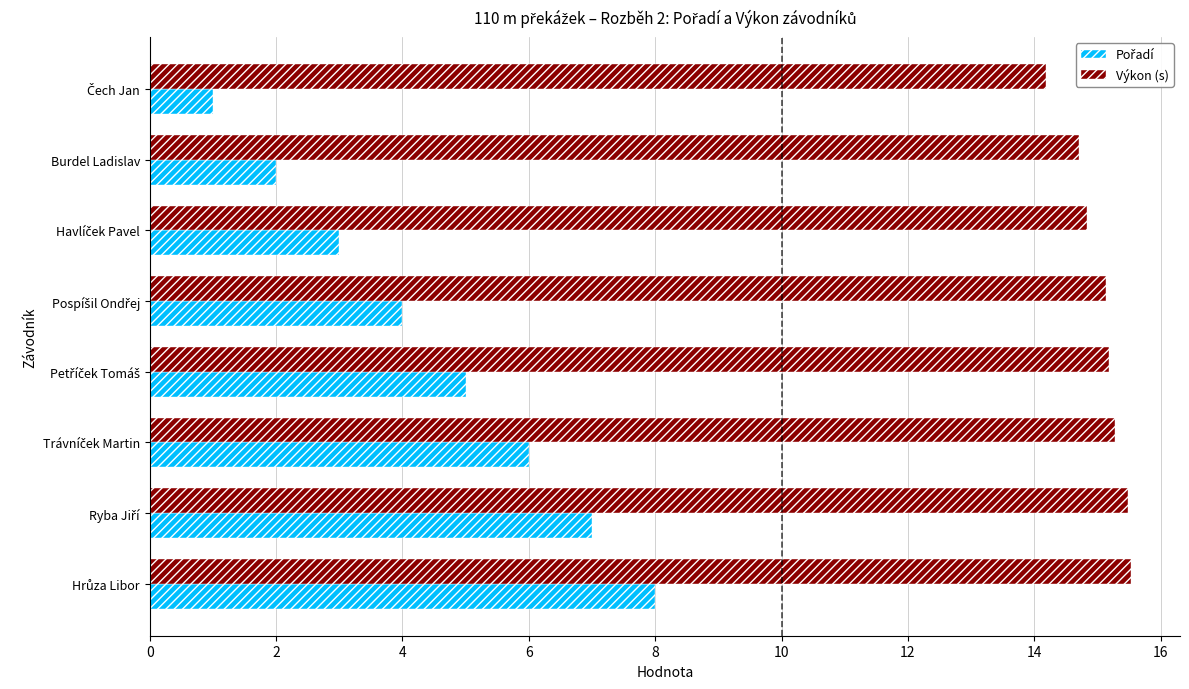

True or false: Výkon (s) has a value of 9.1 at Burdel Ladislav.

False